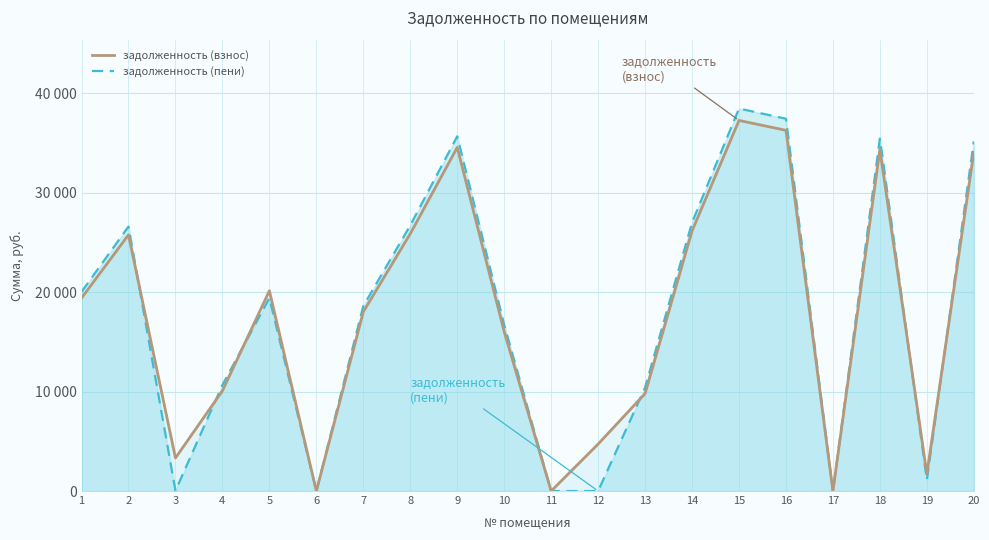

Rank the categories by value from highest to lowest.

15, 16, 9, 18, 20, 14, 8, 2, 5, 1, 7, 10, 4, 13, 12, 3, 19, 6, 11, 17